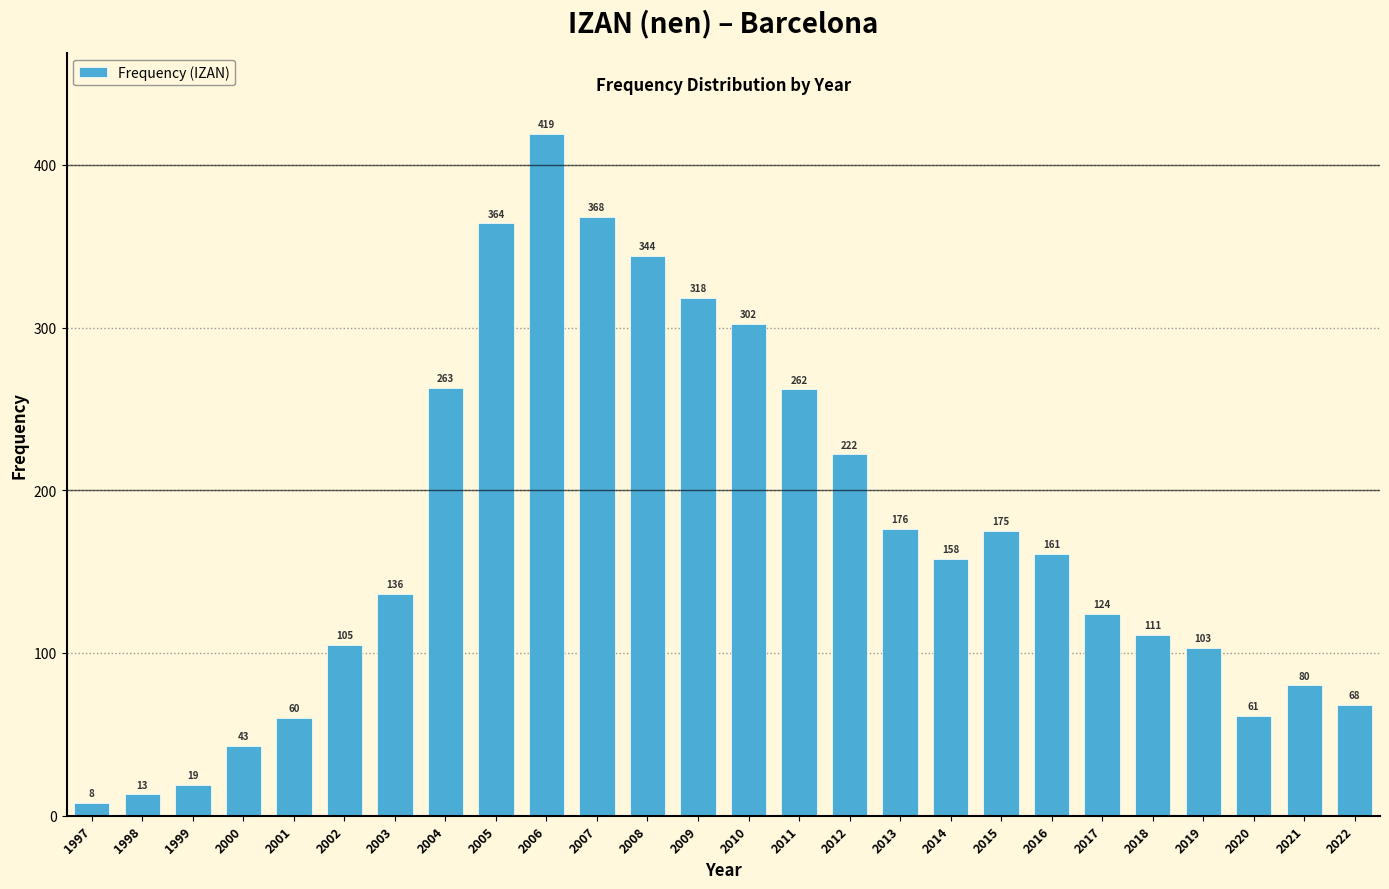

Reading right to left, transcribe all the data shown in this chart.

2022=68	2021=80	2020=61	2019=103	2018=111	2017=124	2016=161	2015=175	2014=158	2013=176	2012=222	2011=262	2010=302	2009=318	2008=344	2007=368	2006=419	2005=364	2004=263	2003=136	2002=105	2001=60	2000=43	1999=19	1998=13	1997=8